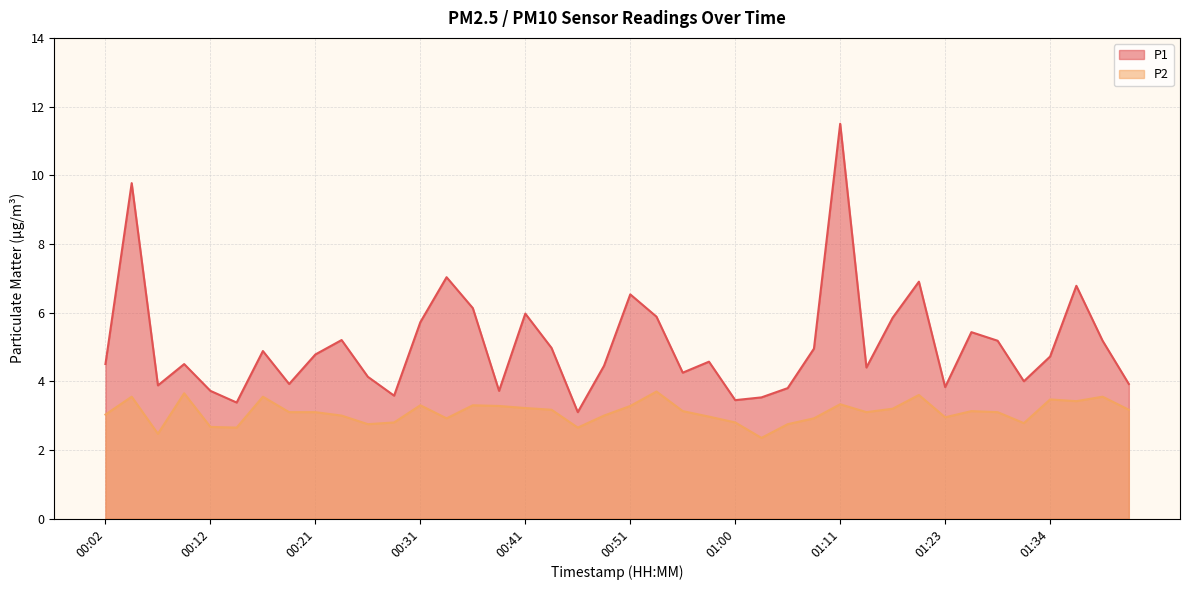

Reading right to left, extract all data points from this chart.

P1: 3.9	5.2	6.8	4.7	4.0	5.2	5.4	3.8	6.9	5.8	4.4	11.5	5.0	3.8	3.5	3.5	4.6	4.2	5.9	6.5	4.5	3.1	5.0	6.0	3.7	6.1	7.0	5.7	3.6	4.1	5.2	4.8	3.9	4.9	3.4	3.7	4.5	3.9	9.8	4.5
P2: 3.2	3.5	3.4	3.5	2.8	3.1	3.1	3.0	3.6	3.2	3.1	3.3	2.9	2.8	2.4	2.8	3.0	3.1	3.7	3.3	3.0	2.6	3.2	3.2	3.3	3.3	2.9	3.3	2.8	2.8	3.0	3.1	3.1	3.5	2.6	2.7	3.6	2.5	3.5	3.0